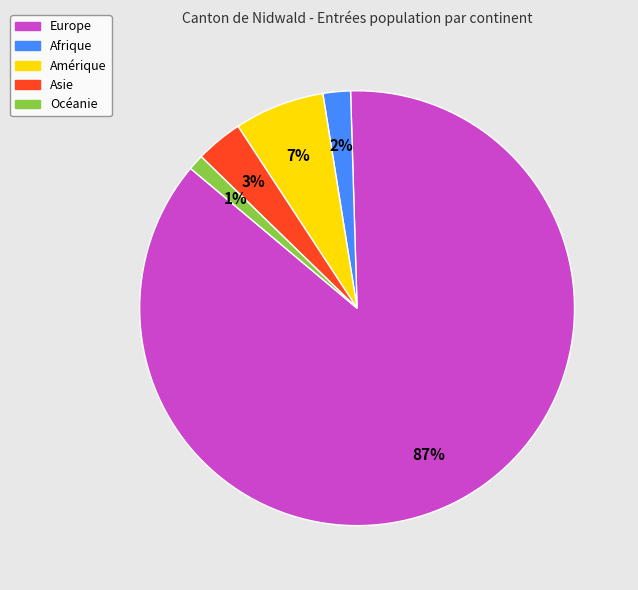

Combined, do Asie and Europe account for over 50%?

Yes